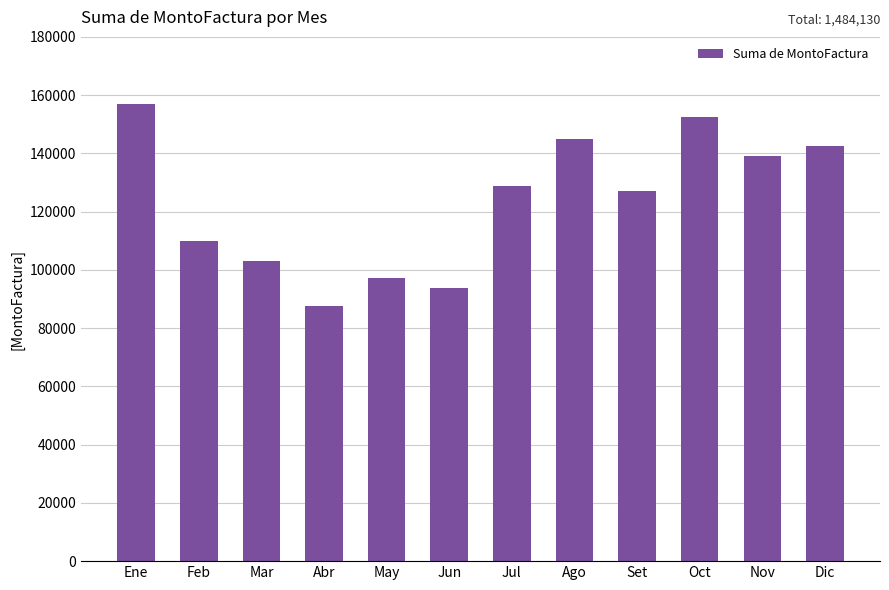

Rank the categories by value from lowest to highest.

Abr, Jun, May, Mar, Feb, Set, Jul, Nov, Dic, Ago, Oct, Ene